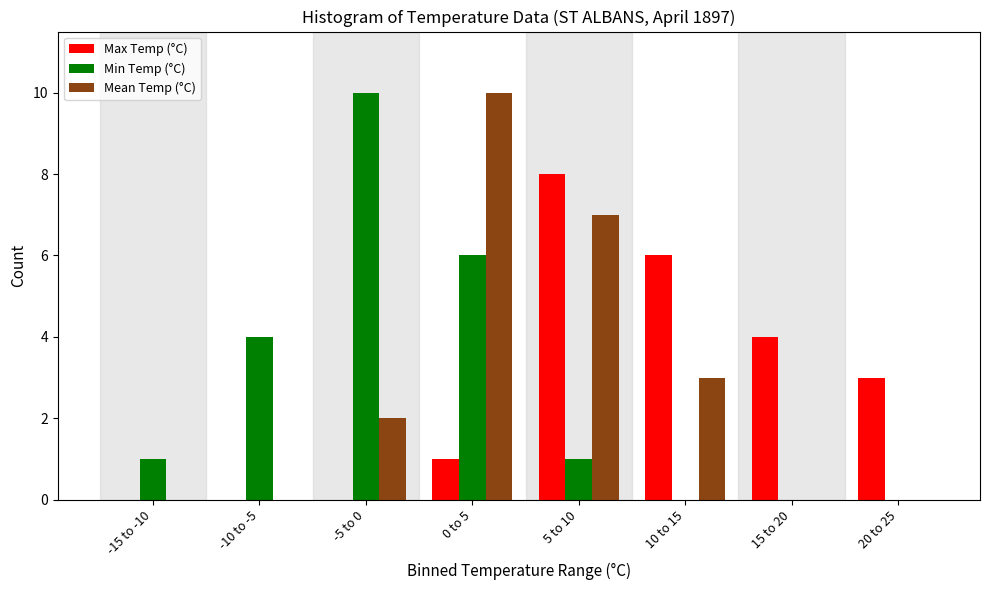

Reading left to right, transcribe all the data shown in this chart.

Max Temp (°C): -15 to -10=0	-10 to -5=0	-5 to 0=0	0 to 5=1	5 to 10=8	10 to 15=6	15 to 20=4	20 to 25=3
Min Temp (°C): -15 to -10=1	-10 to -5=4	-5 to 0=10	0 to 5=6	5 to 10=1	10 to 15=0	15 to 20=0	20 to 25=0
Mean Temp (°C): -15 to -10=0	-10 to -5=0	-5 to 0=2	0 to 5=10	5 to 10=7	10 to 15=3	15 to 20=0	20 to 25=0